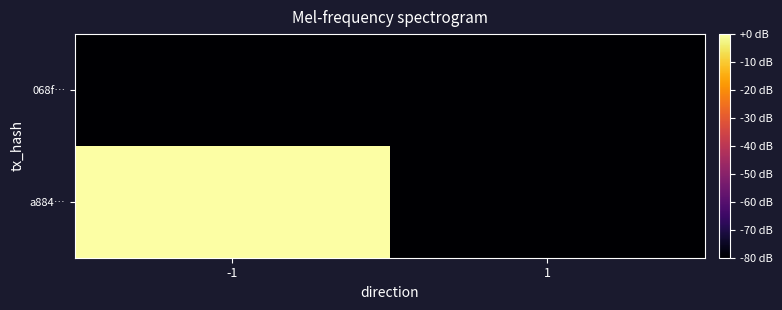

Reading right to left, extract all data points from this chart.

a884…: 1=-80	-1=0
068f…: 1=-80	-1=-80